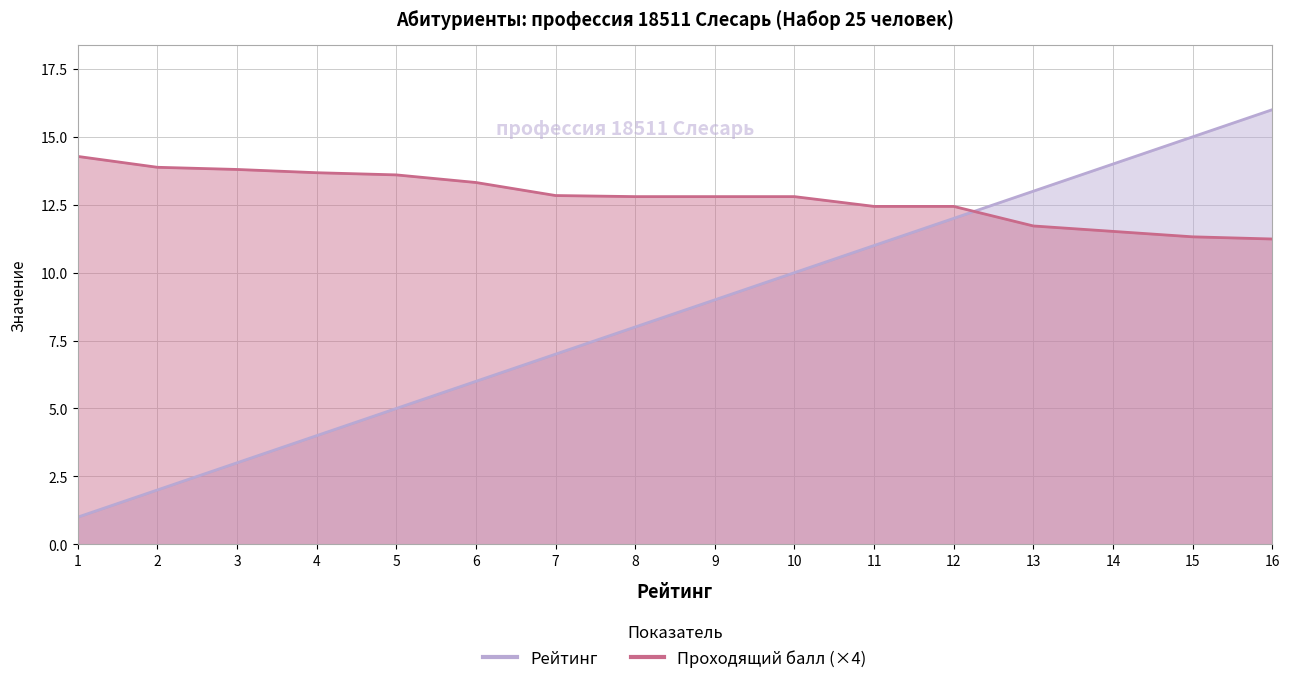

What is the difference between the maximum and second lowest values in the Проходящий балл series?

3.0